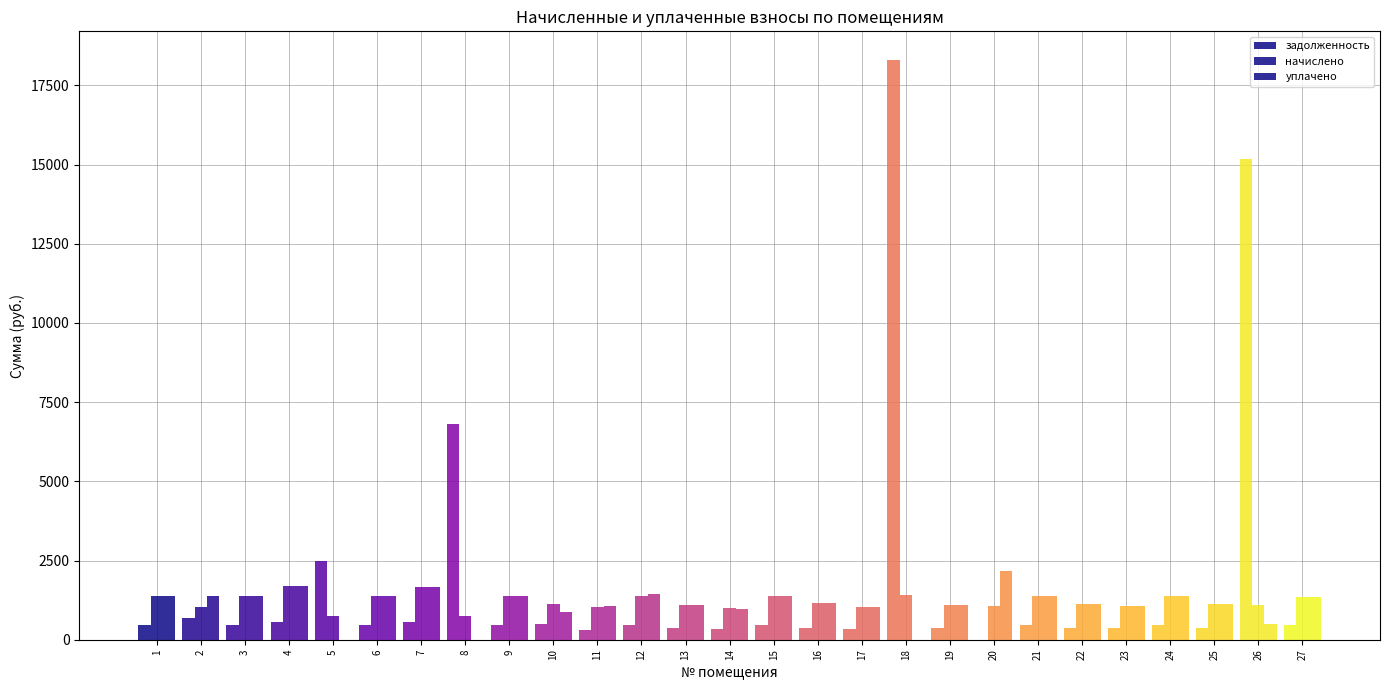

How many distinct data groups are displayed?

3